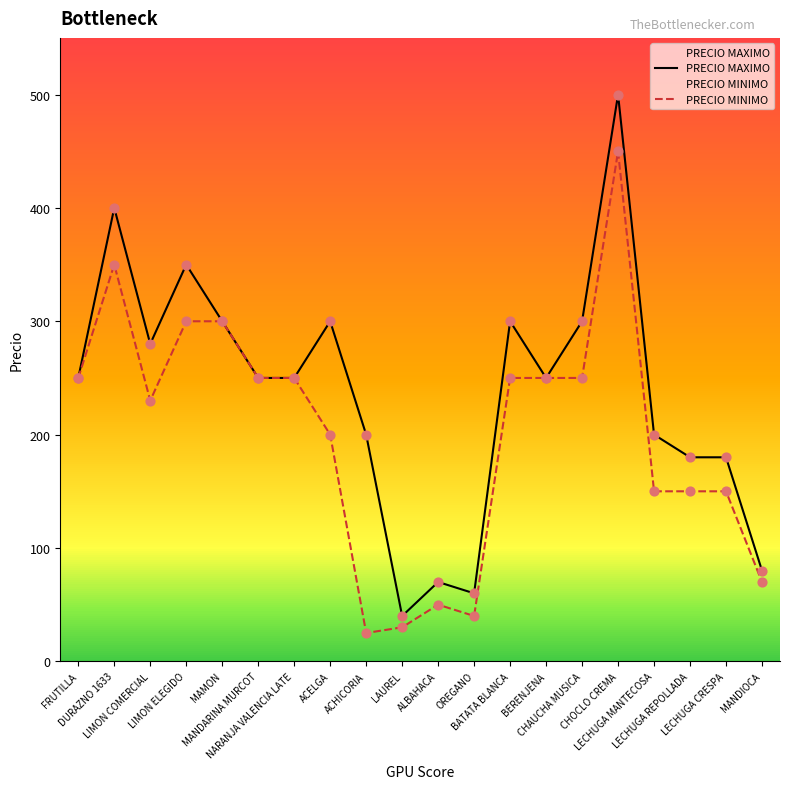

What is the total value across all series at ACELGA?

500